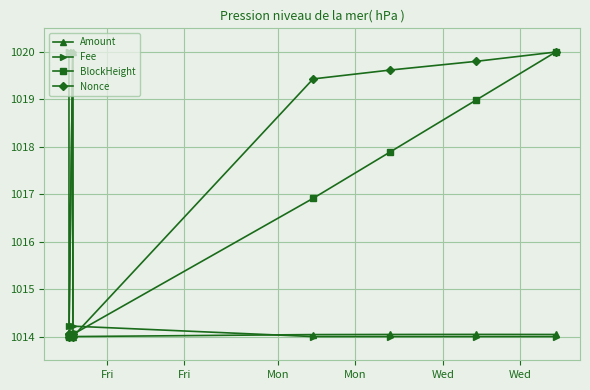

How many lines are shown in the chart?

4